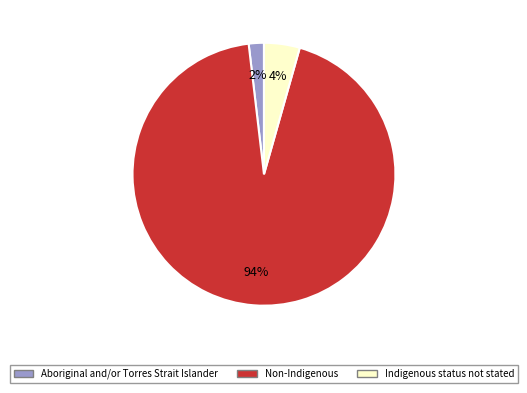

Do Indigenous status not stated and Non-Indigenous together represent more than half of the pie?

Yes